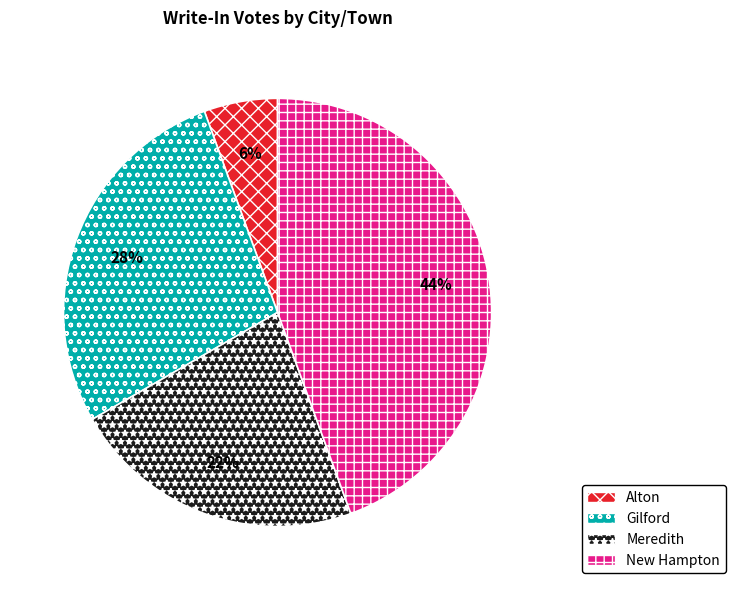

Which category has the smallest portion of the pie?

Alton